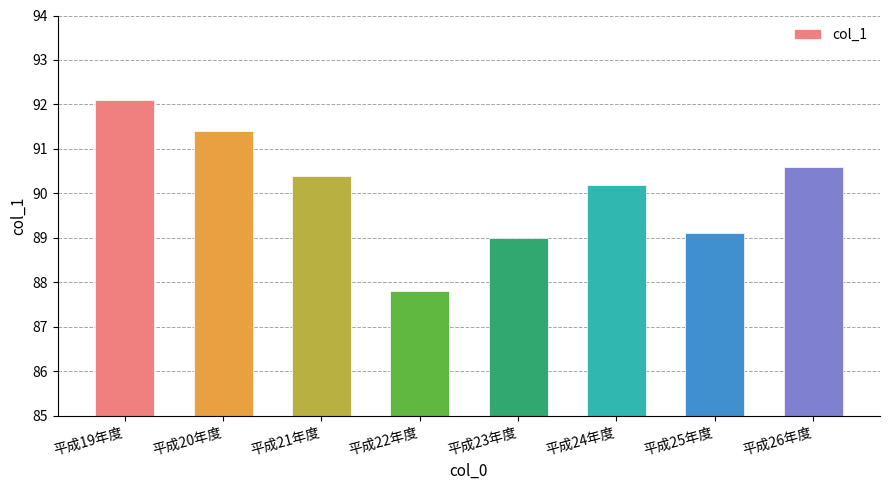

List the labels in order of value, smallest first.

平成22年度, 平成23年度, 平成25年度, 平成24年度, 平成21年度, 平成26年度, 平成20年度, 平成19年度